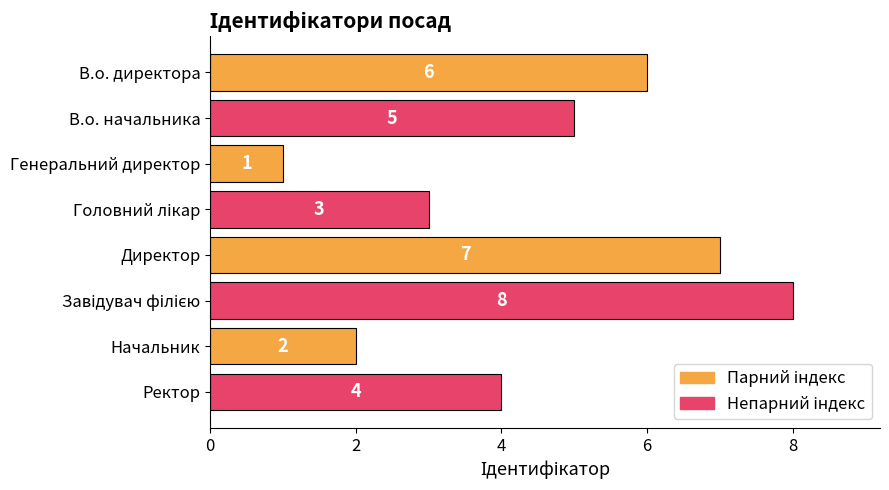

Reading top to bottom, list all the values displayed in this chart.

6	5	1	3	7	8	2	4